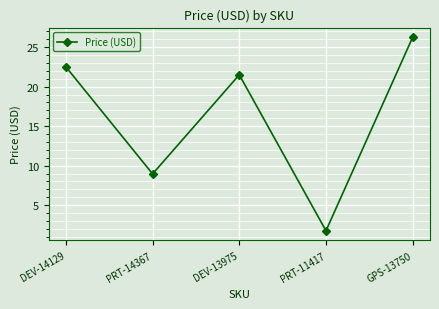

Which has a higher value, PRT-14367 or DEV-14129?

DEV-14129